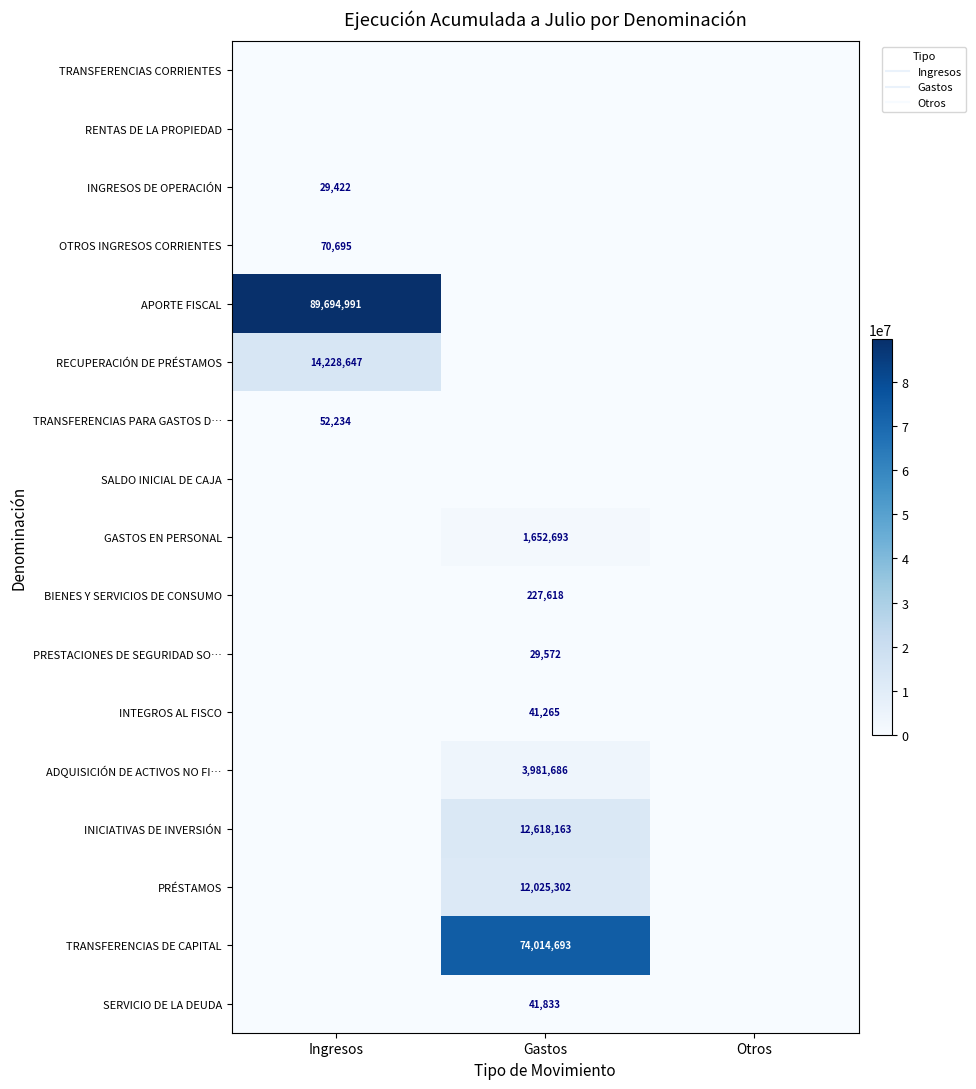

Which category has the lowest value across all series?

Ingresos